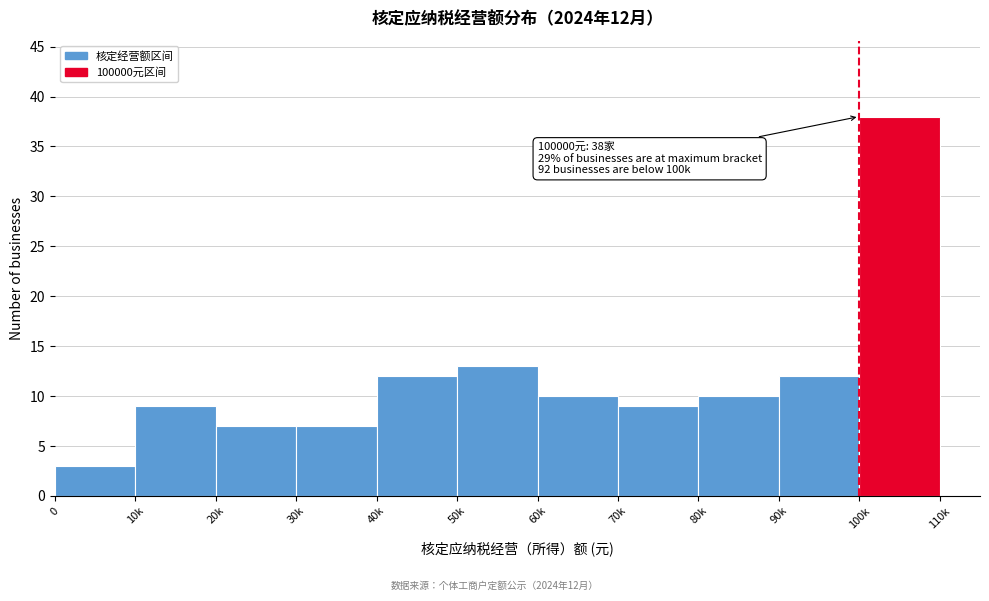

Reading left to right, list all the values displayed in this chart.

3	9	7	7	12	13	10	9	10	12	38